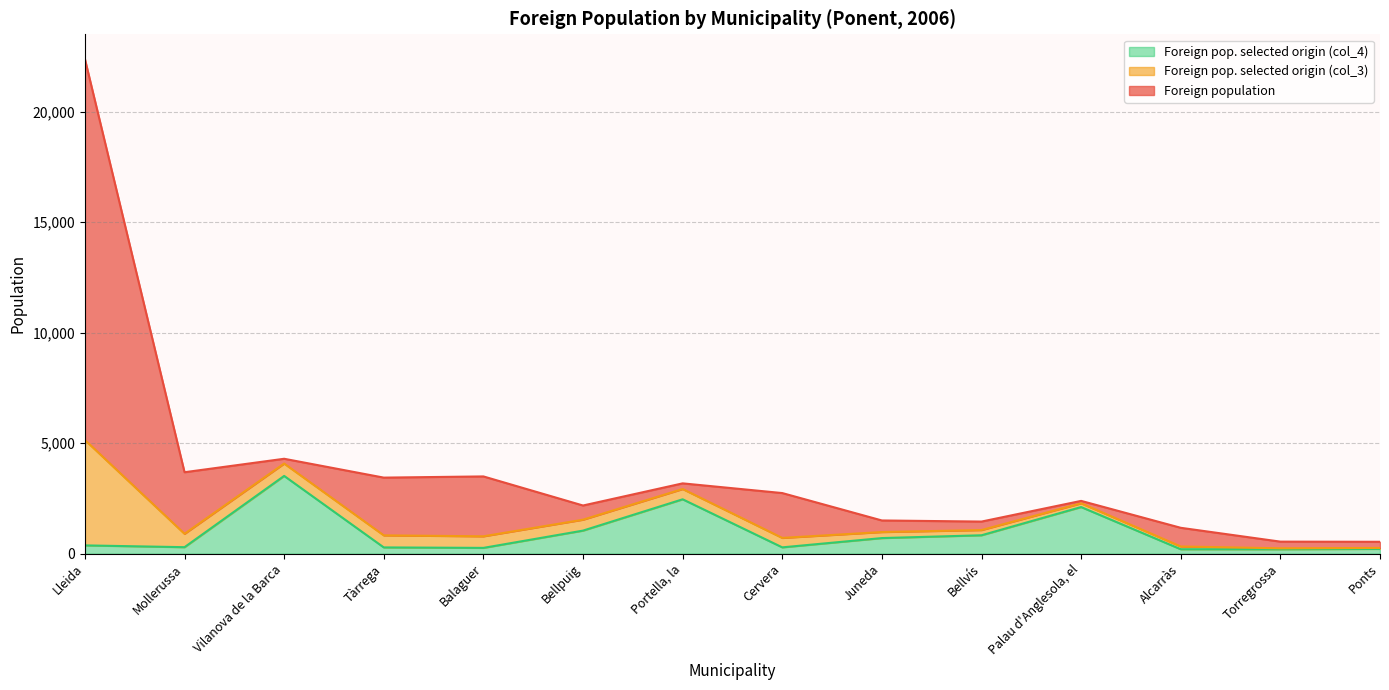

What is the value of the Foreign pop. selected origin (col_4) point at the 12th from the left?

201